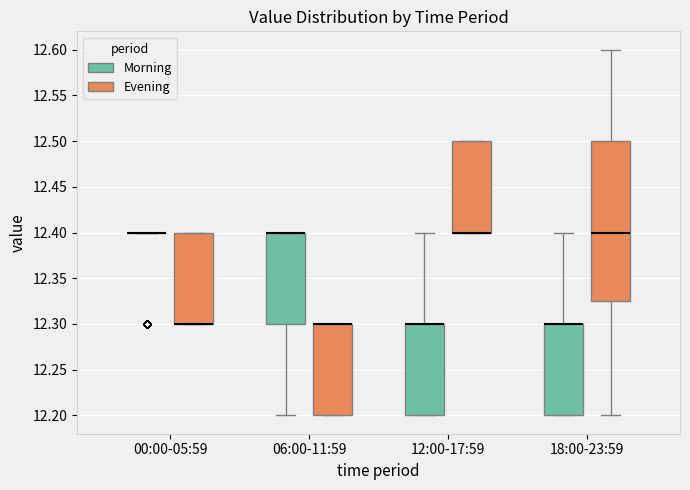

Where does the median line of the box for 18:00-23:59 (Evening) sit on the y-axis? The values are not printed on the chart, so give them approximately, as read against the axis.

12.400